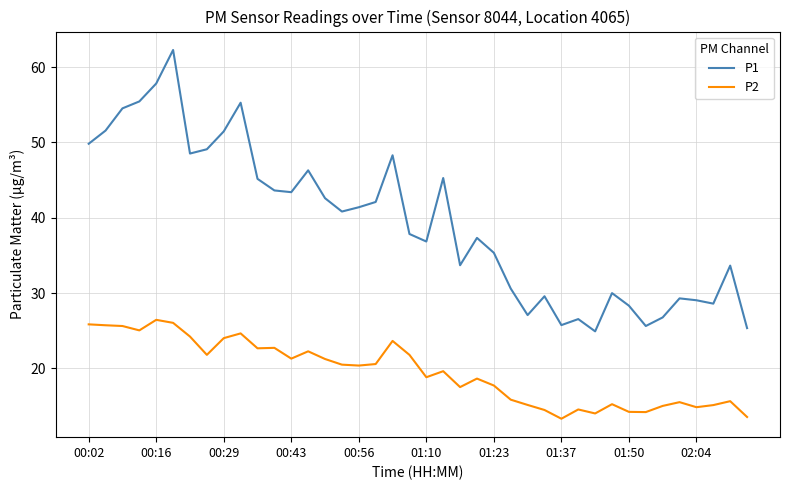

What are all the series names shown in the legend?

P1, P2